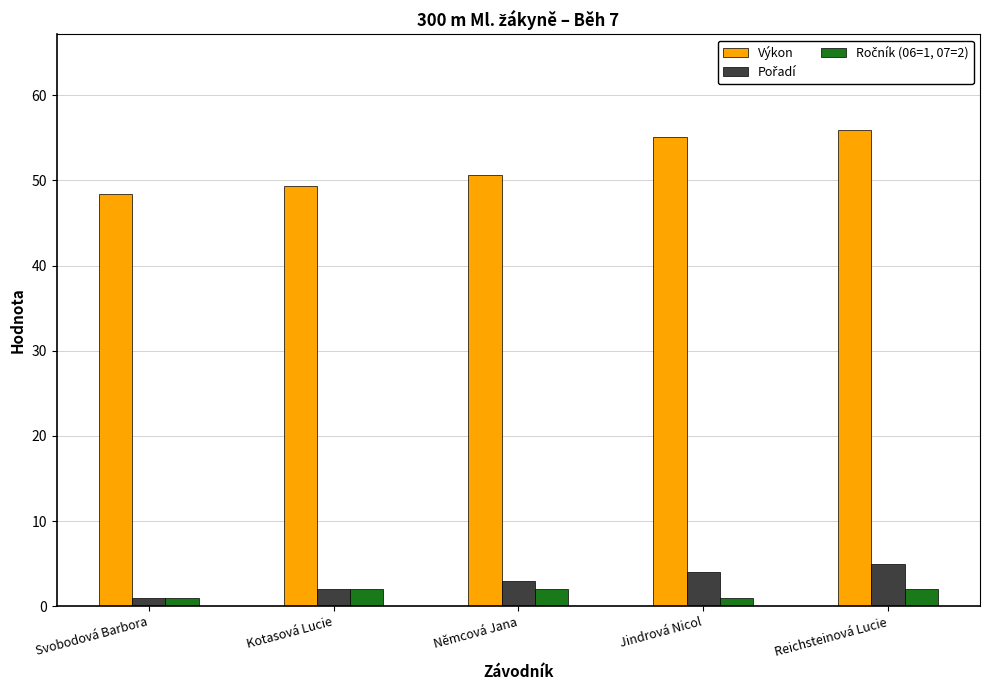

What value does the Výkon series have at Jindrová Nicol?

55.1